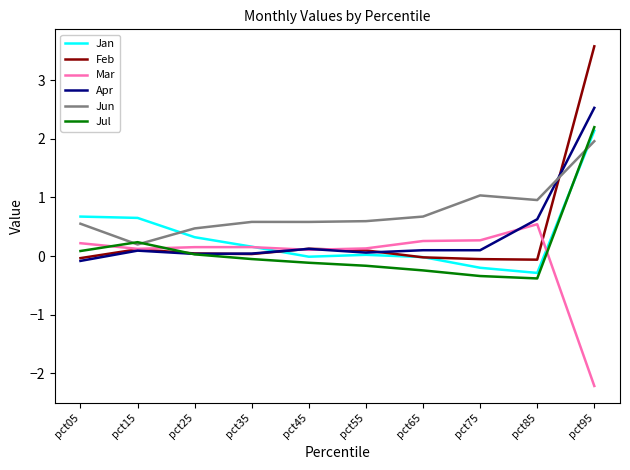

What is the maximum value shown in the chart?

3.6